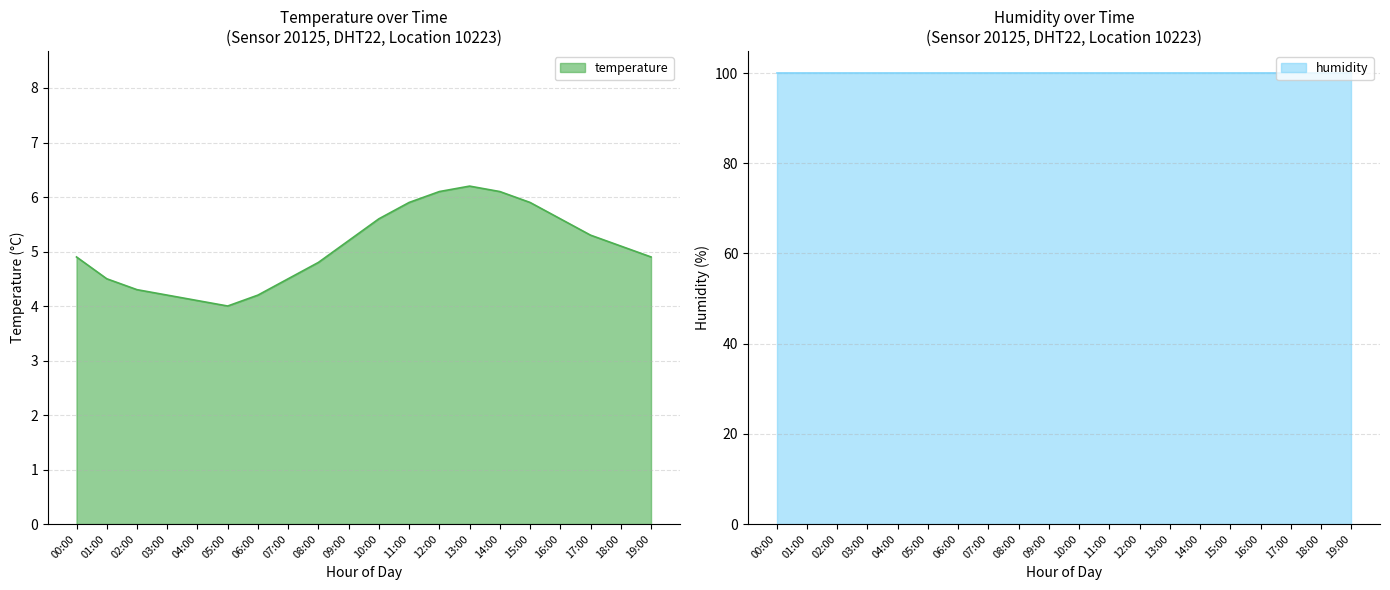

What is the smallest value displayed?

4.0